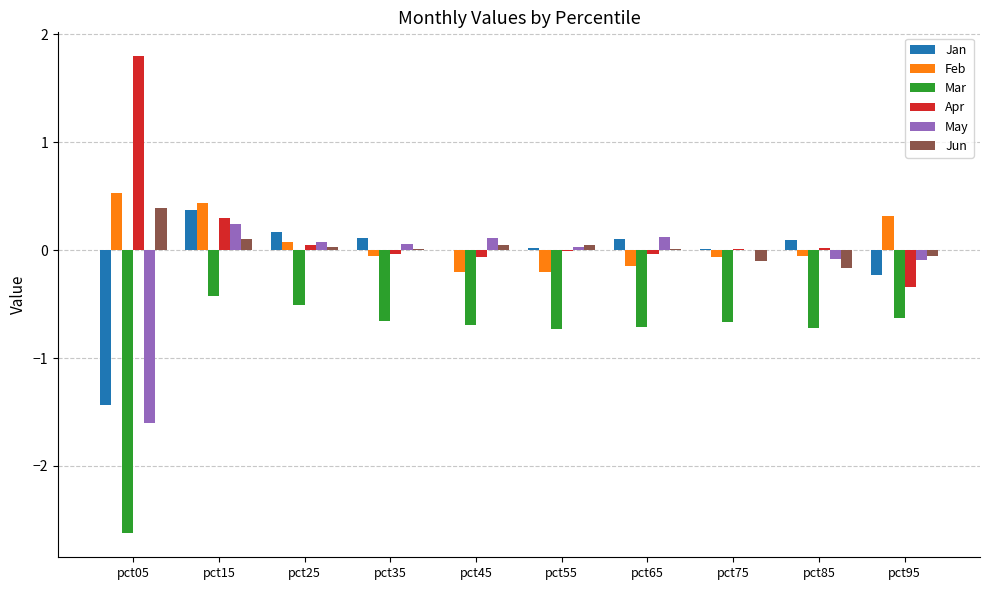

What is the maximum value for Jan?

0.4